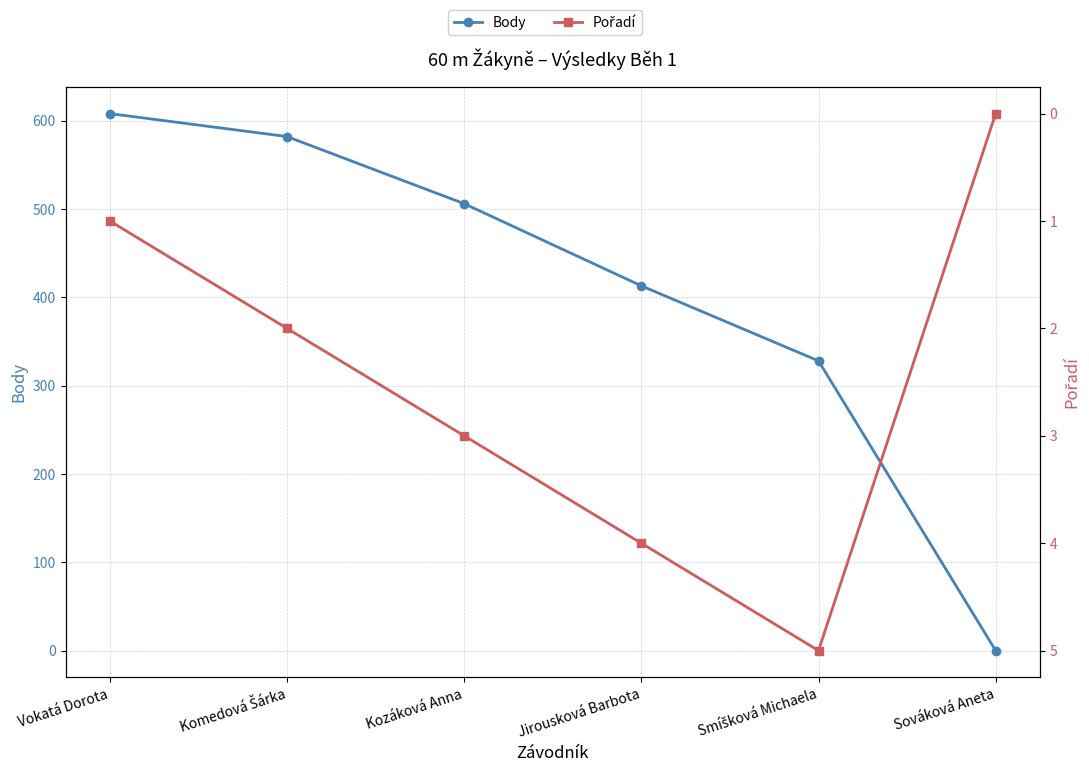

True or false: Body and Pořadí cross at least once.

False